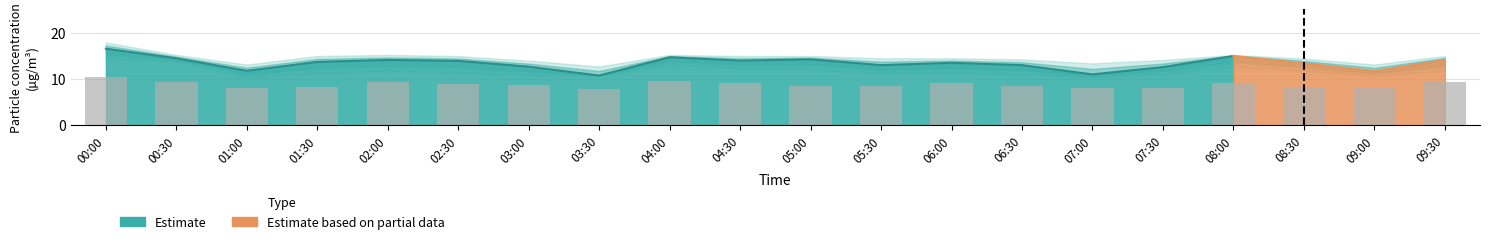

What is the value of the 7th bar from the left?

8.6